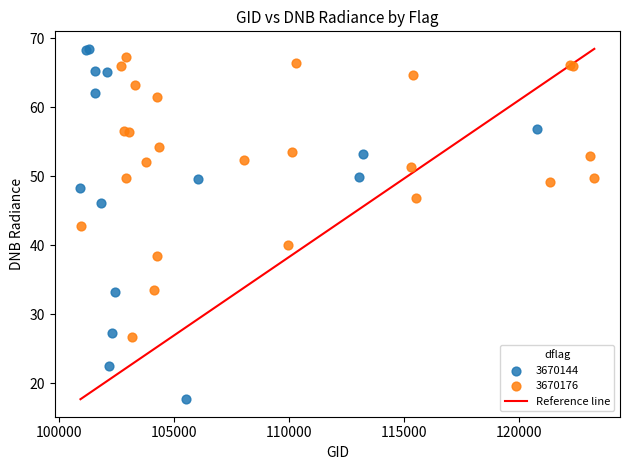

Which series reaches the minimum Y coordinate?

3670144